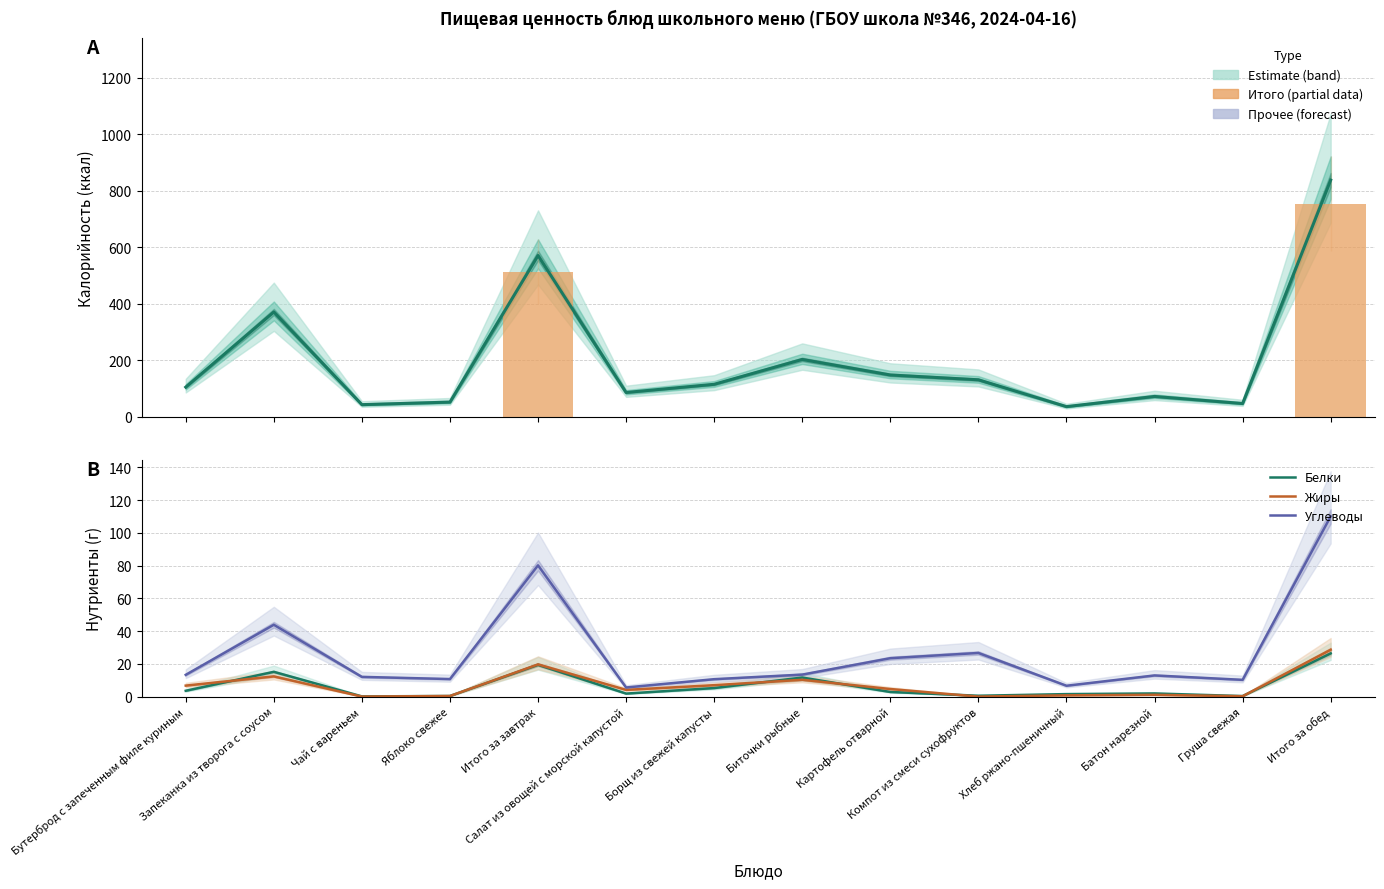

What is the difference between the maximum and minimum values in the Белки series?

26.2